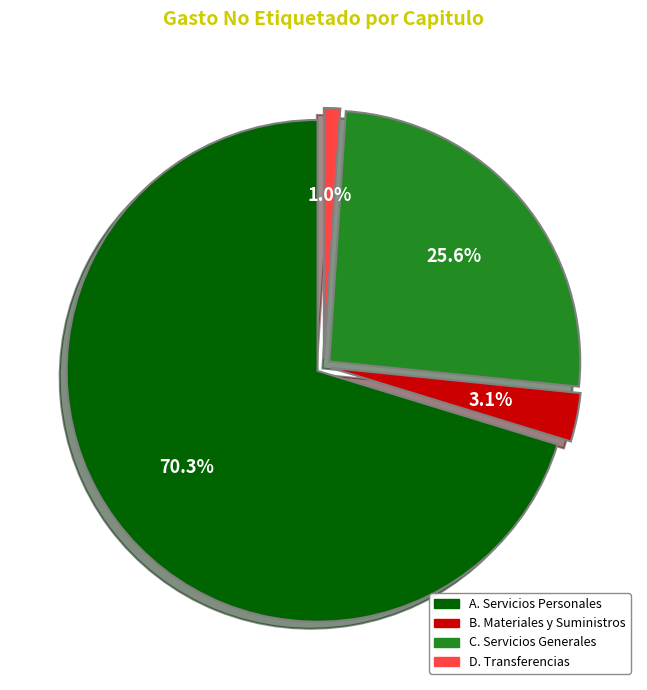

Does A. Servicios Personales account for over 50% of the chart?

Yes